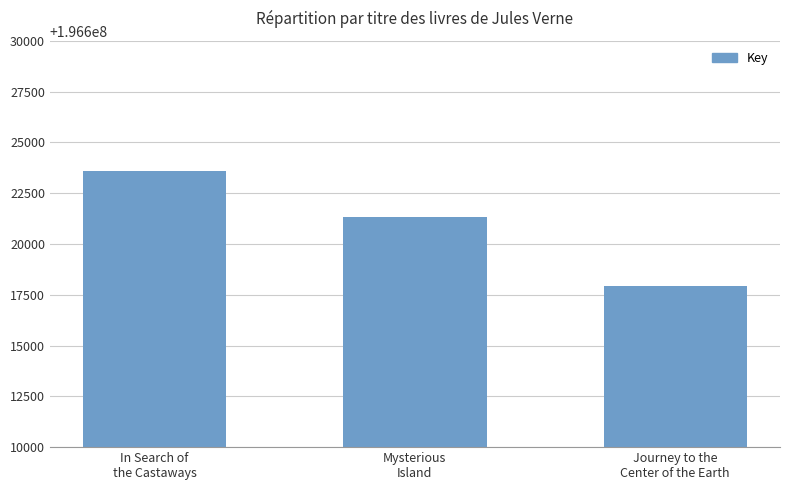

Reading right to left, list all the values displayed in this chart.

196617933	196621339	196623598